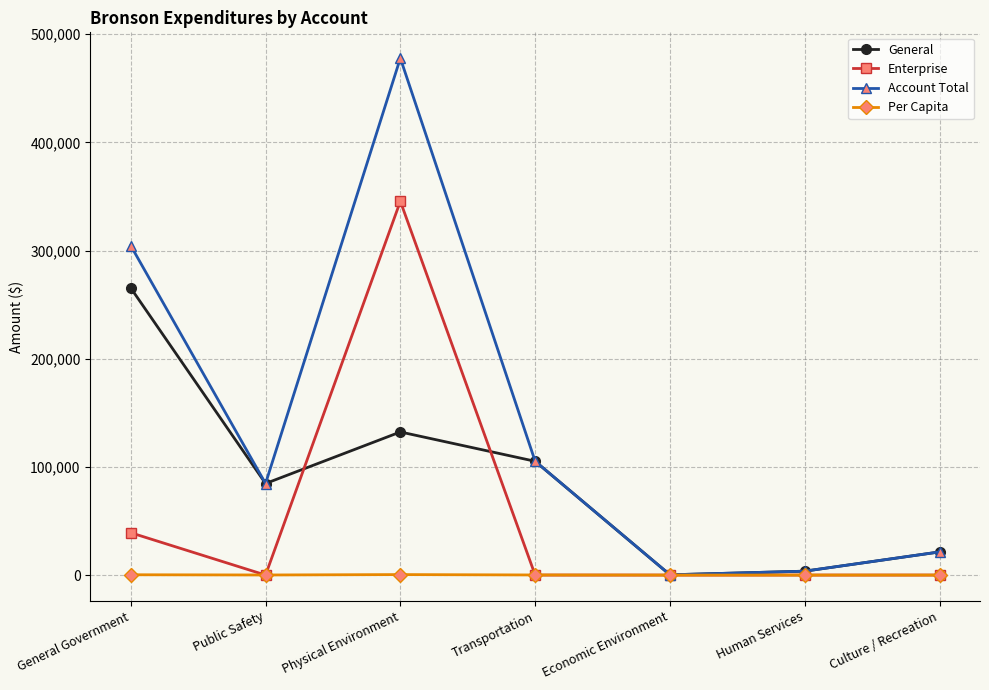

What is the lowest value of the Account Total series?

243.0